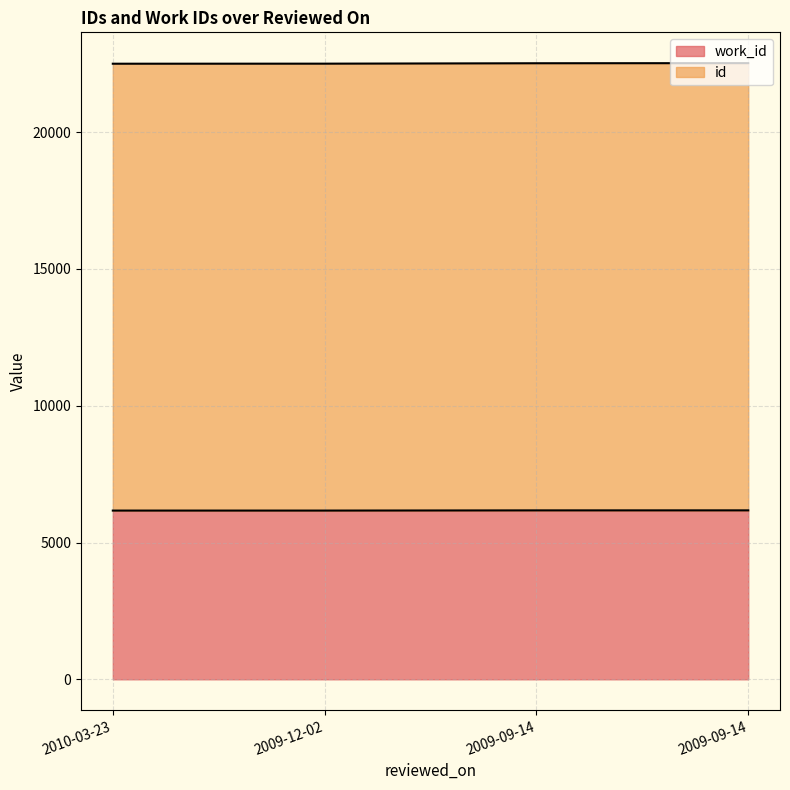

What is the difference between the highest and lowest values at 2010-03-23?

16335